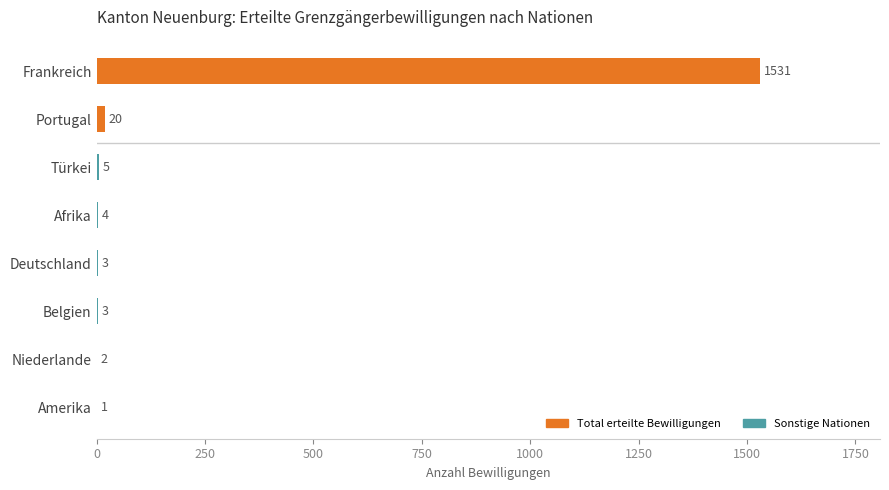

What is the maximum value shown in the chart?

1531